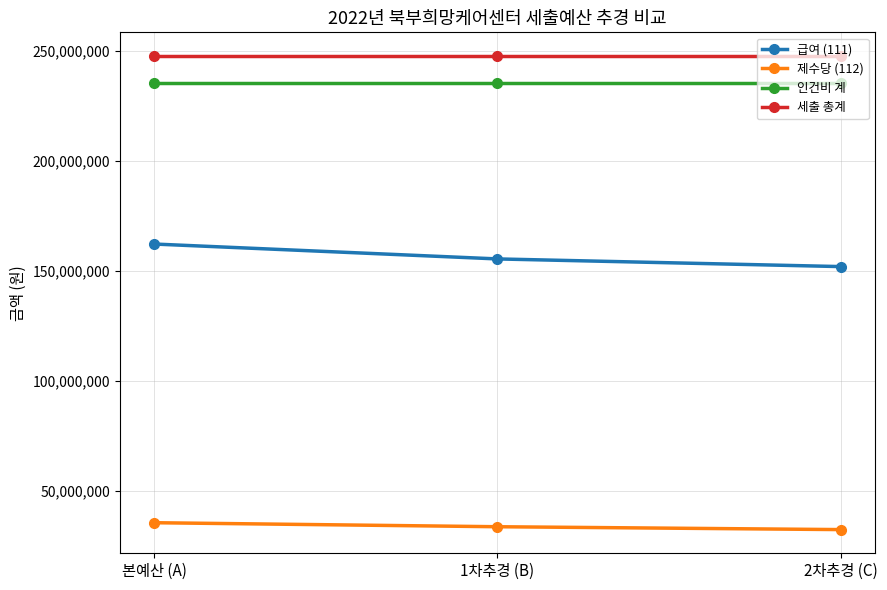

The value of 제수당 (112) at 2차추경 (C) is 49698144. True or false?

False